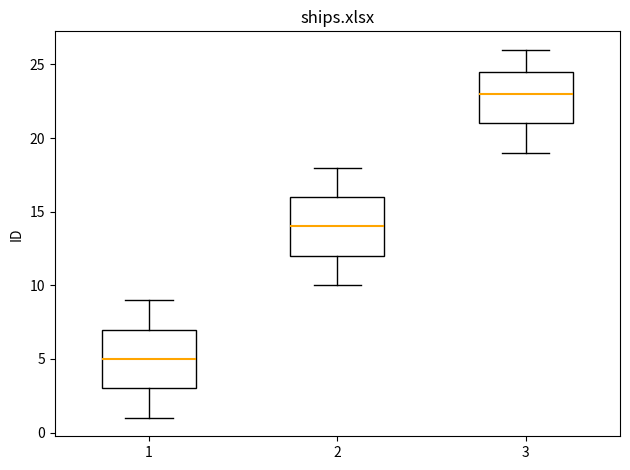

Reading left to right, read every box against the y-axis: the position of its median line, the range the box covers, and the ends of its whiskers. The values are not printed on the chart, so give them approximately, as read against the axis.

1: median 5.0, box 3.0 to 7.0, whiskers 1.0 to 9.0
2: median 14.0, box 12.0 to 16.0, whiskers 10.0 to 18.0
3: median 23.0, box 21.0 to 24.5, whiskers 19.0 to 26.0